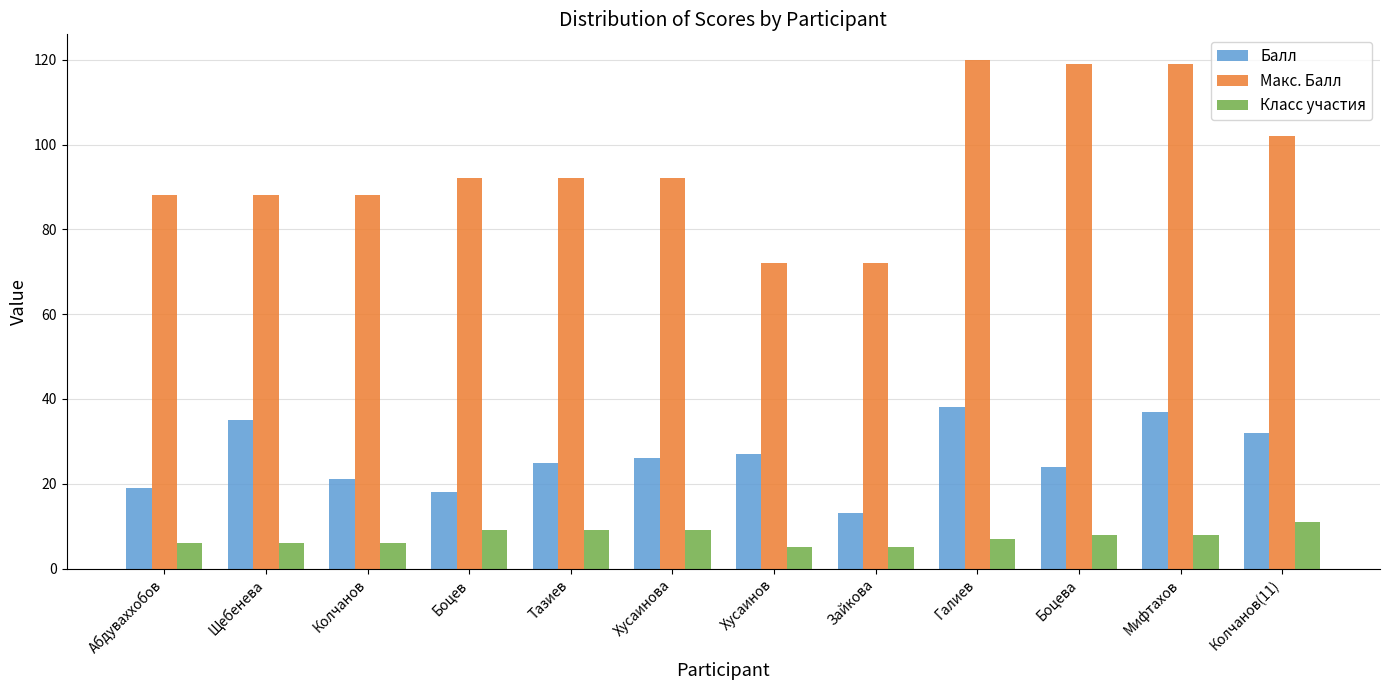

What is the lowest value of the Балл series?

13